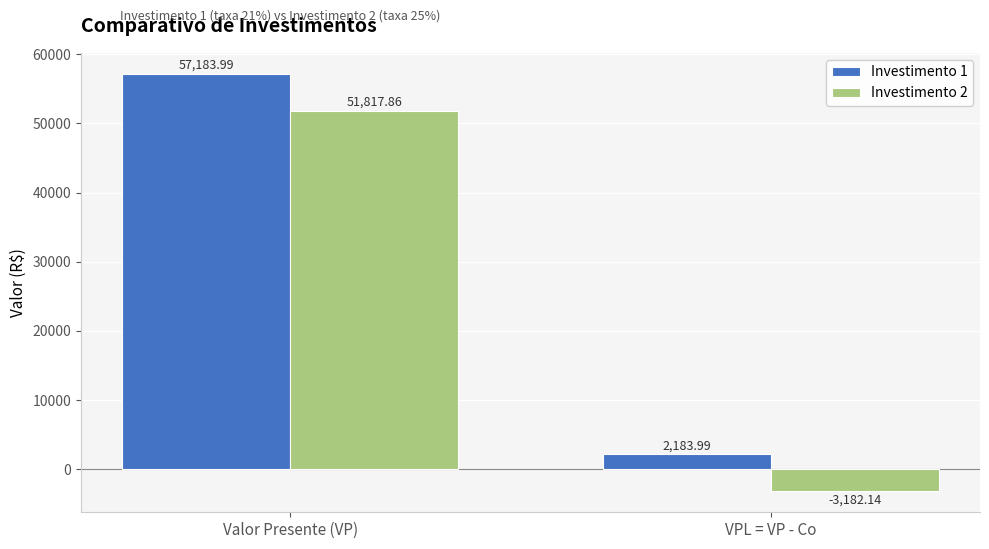

What is the approximate value of Investimento 2 at VPL = VP - Co?

-3182.1